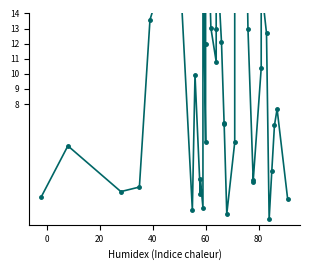

What is the smallest value displayed?

0.4